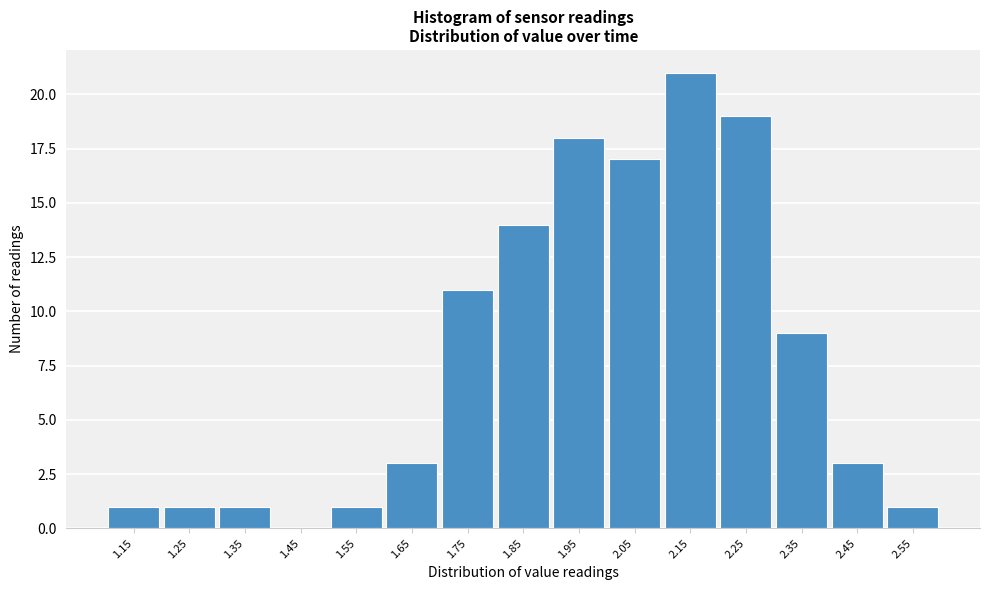

Reading left to right, list all the values displayed in this chart.

1.15=1	1.25=1	1.35=1	1.45=0	1.55=1	1.65=3	1.75=11	1.85=14	1.95=18	2.05=17	2.15=21	2.25=19	2.35=9	2.45=3	2.55=1